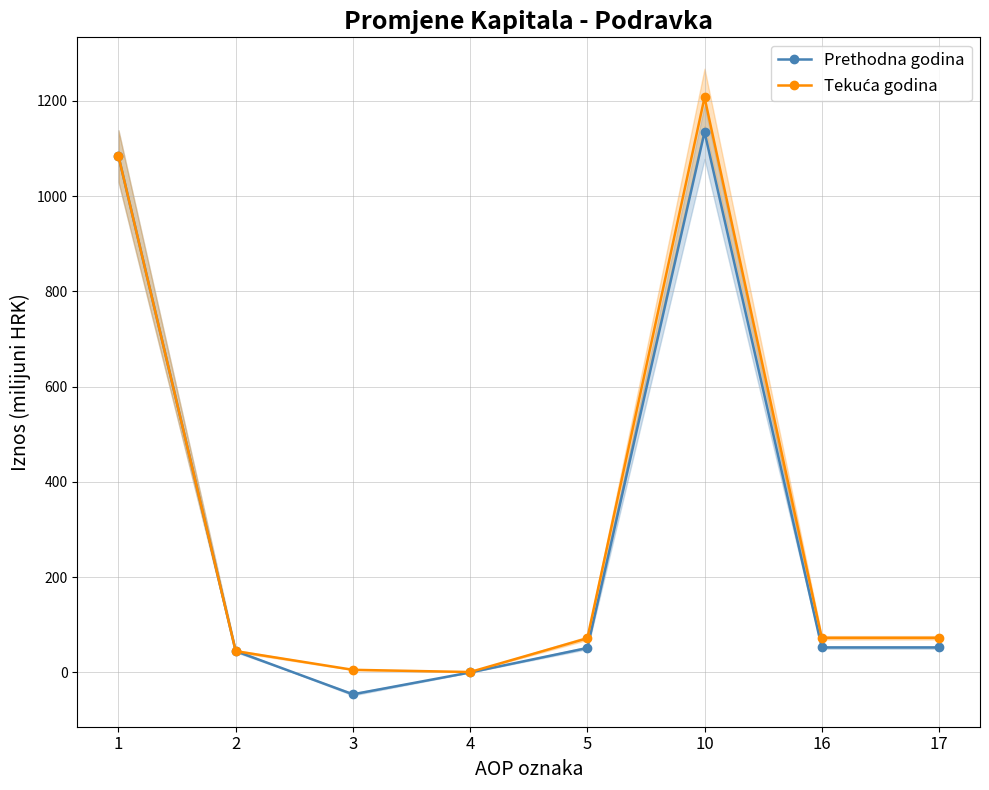

What is the value of the Prethodna godina point at the 5th from the left?

51.4